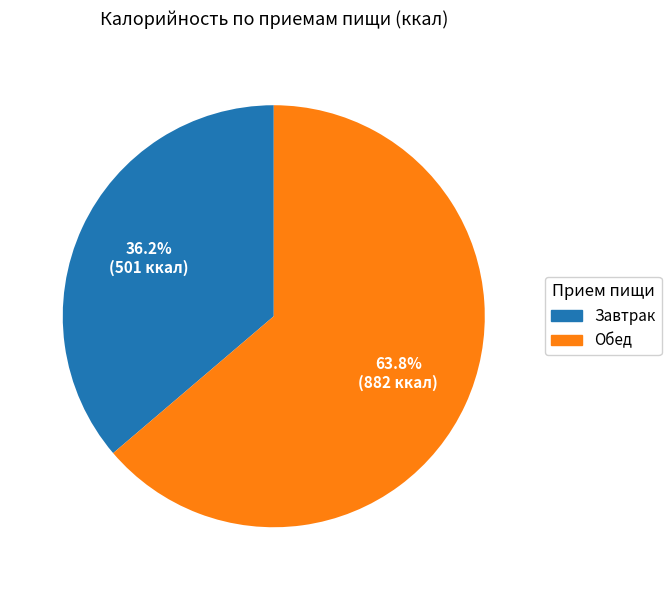

Which slice is the largest?

Обед